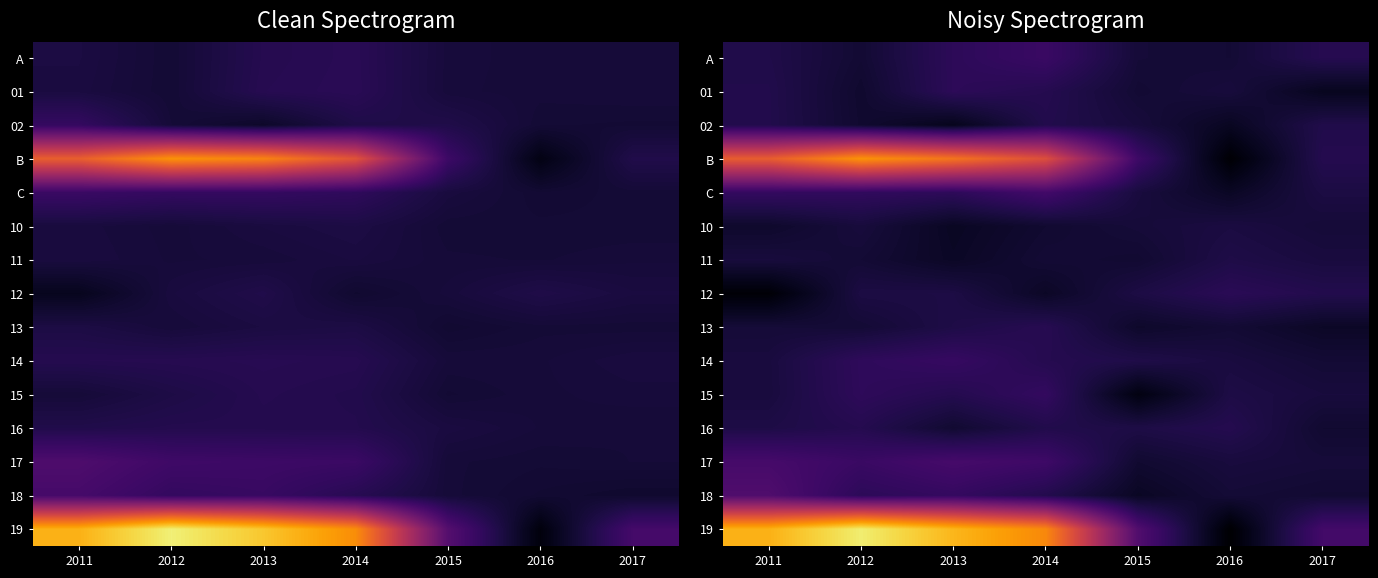

List the series in order of their peak value, highest first.

19, B, 18, 17, C, A, 14, 15, 01, 12, 13, 16, 02, 11, 10